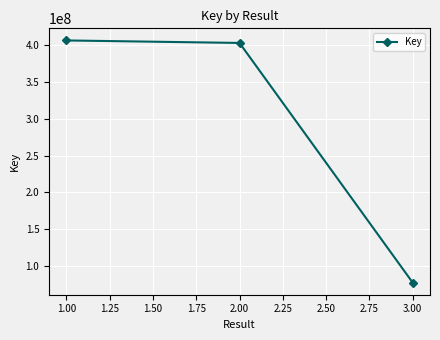

What is the maximum value shown in the chart?

406125731